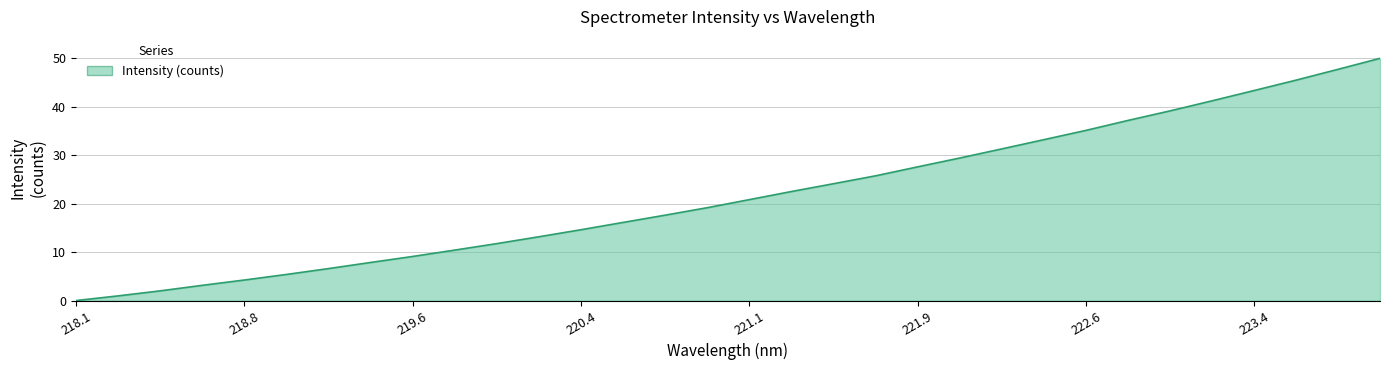

What is the difference between the maximum and minimum values?

50.0